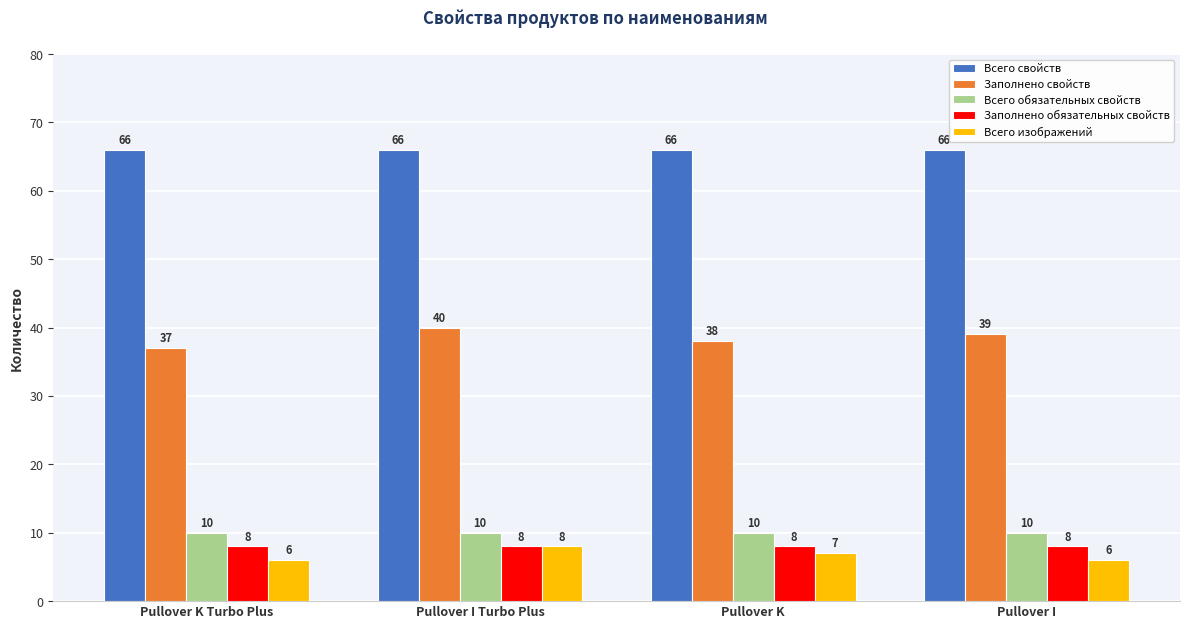

The Всего обязательных свойств series shows 14 at Pullover K. True or false?

False